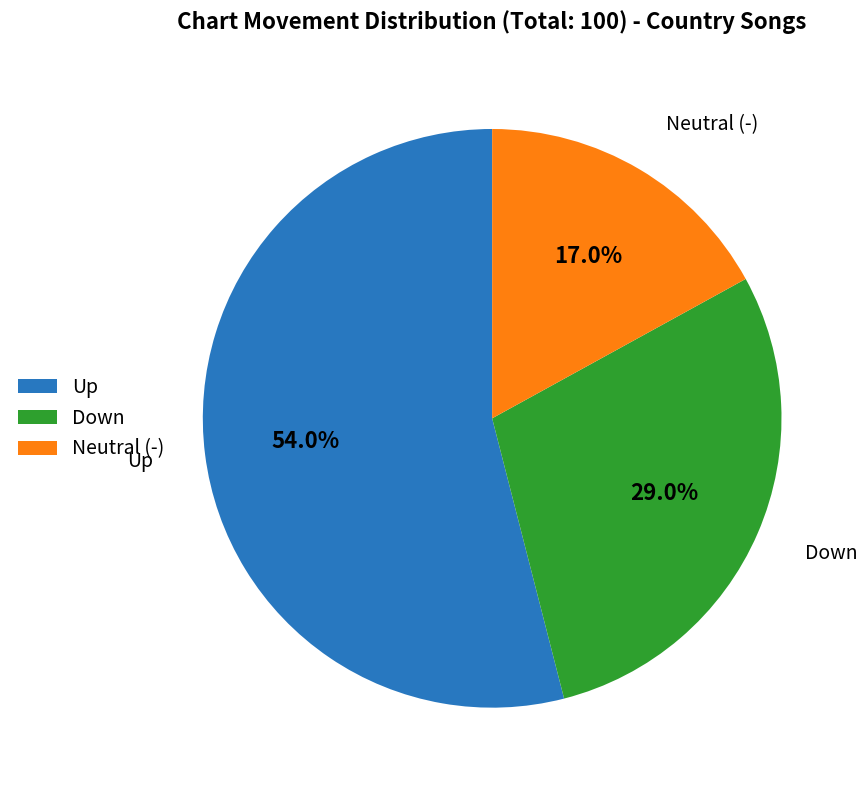

Do Neutral (-) and Down together represent more than half of the pie?

No